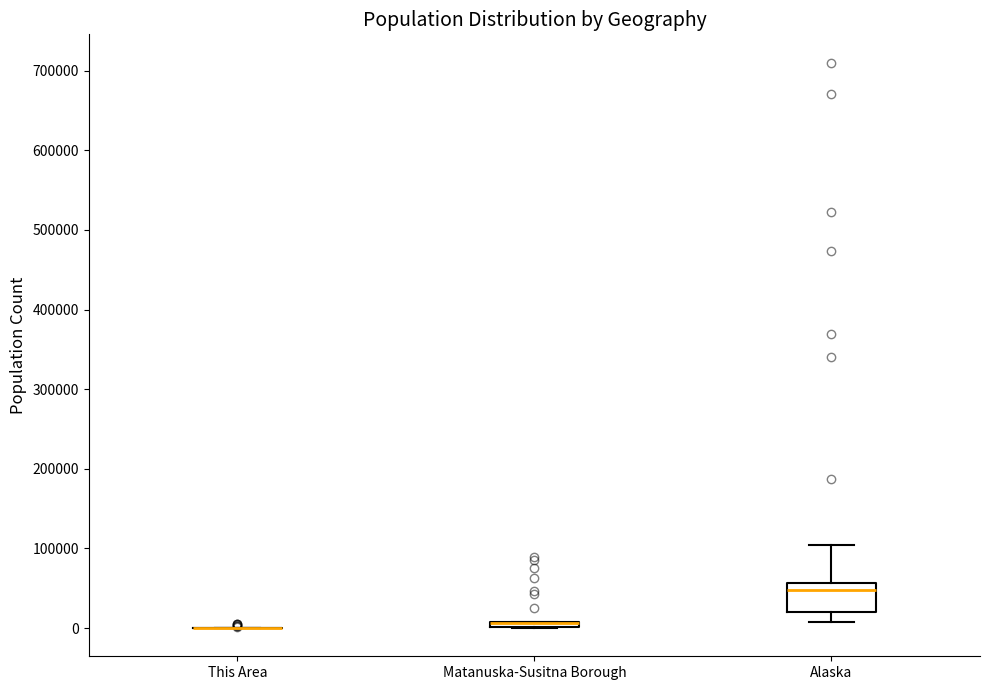

Comparing the boxes themselves (not the whiskers), which one is the tallest?

Alaska